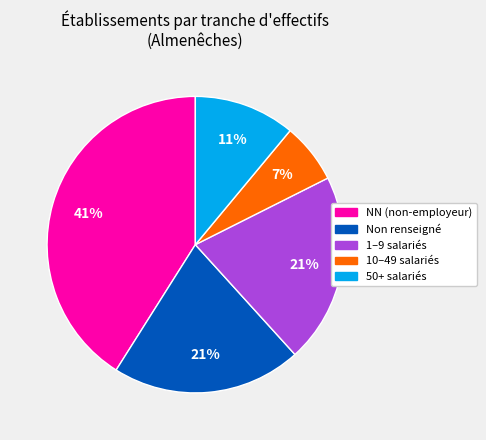

What is the smallest slice in the pie chart?

10–49 salariés